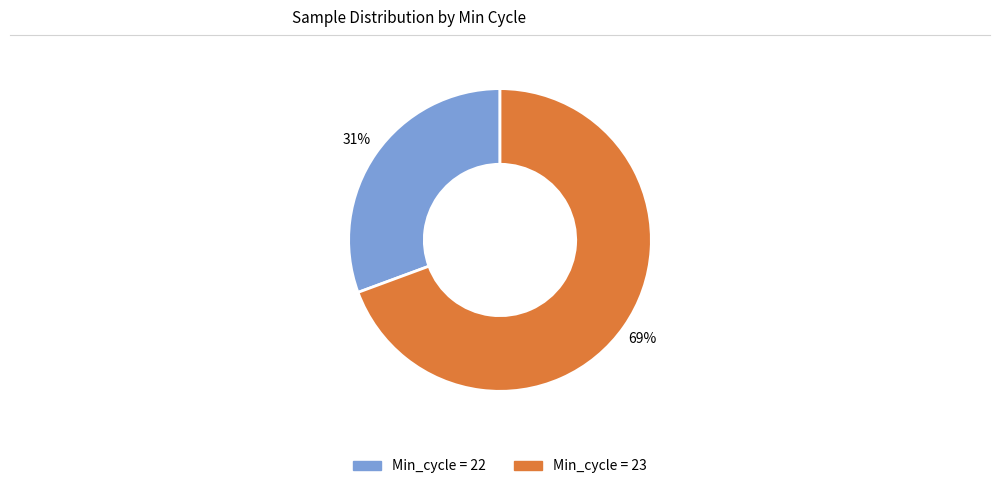

Is there a majority slice in this chart?

Yes